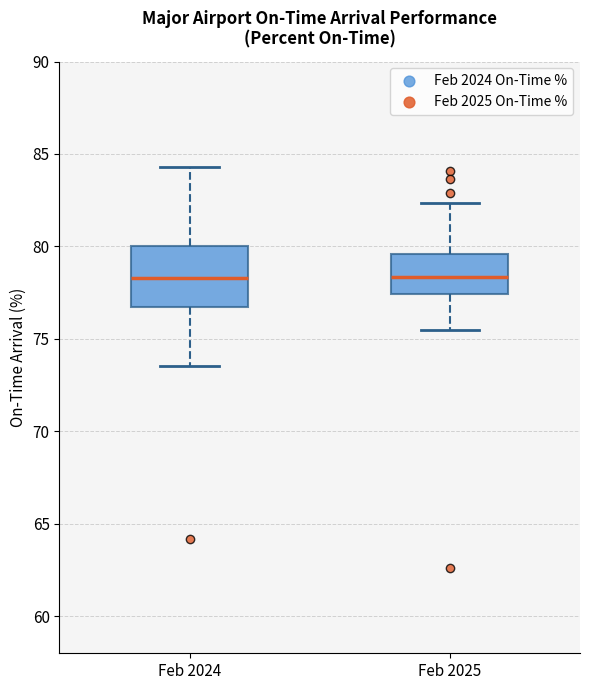

Comparing the boxes themselves (not the whiskers), which one is the tallest?

Feb 2024